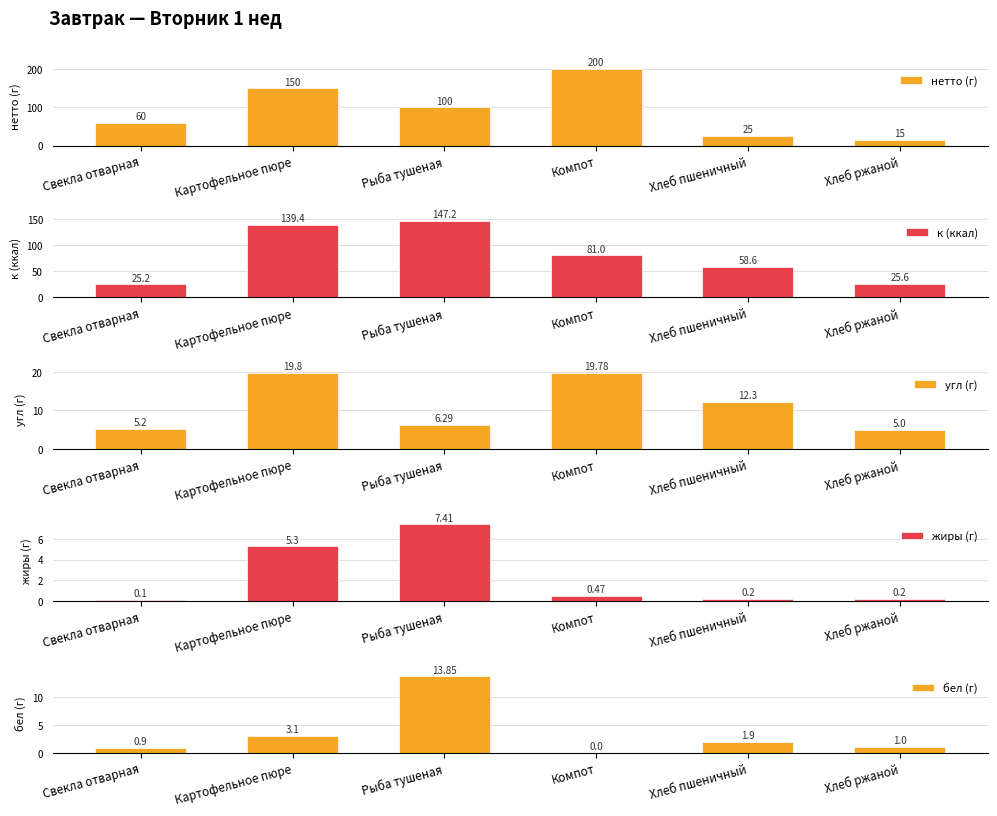

True or false: бел (г) has a value of 0.6 at Хлеб ржаной.

False